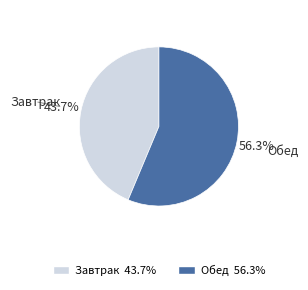

Approximately how many times larger is the value at Завтрак compared to Обед?

0.8